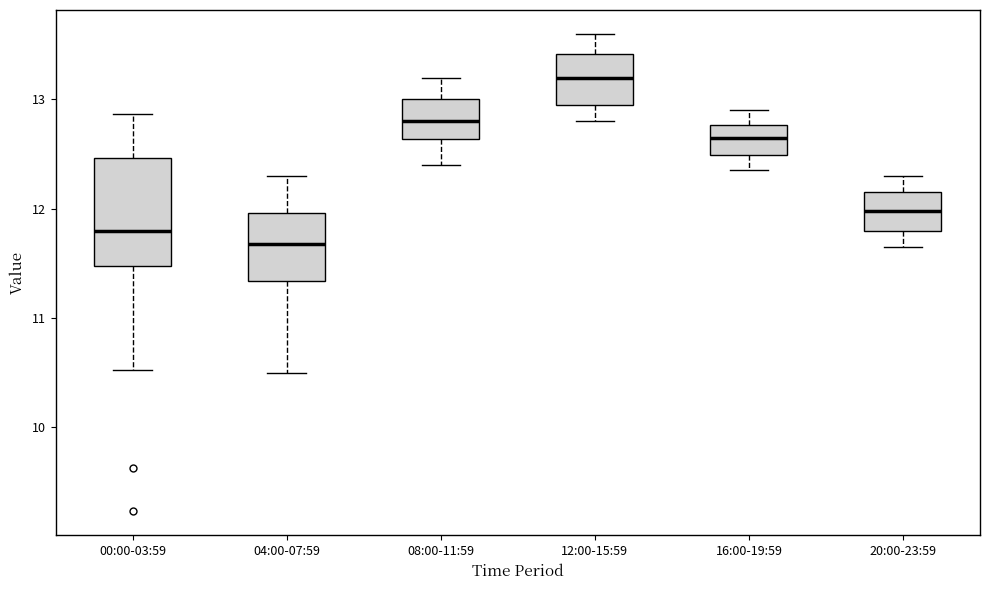

Which box is the tallest, from its lower edge to its upper edge?

00:00-03:59